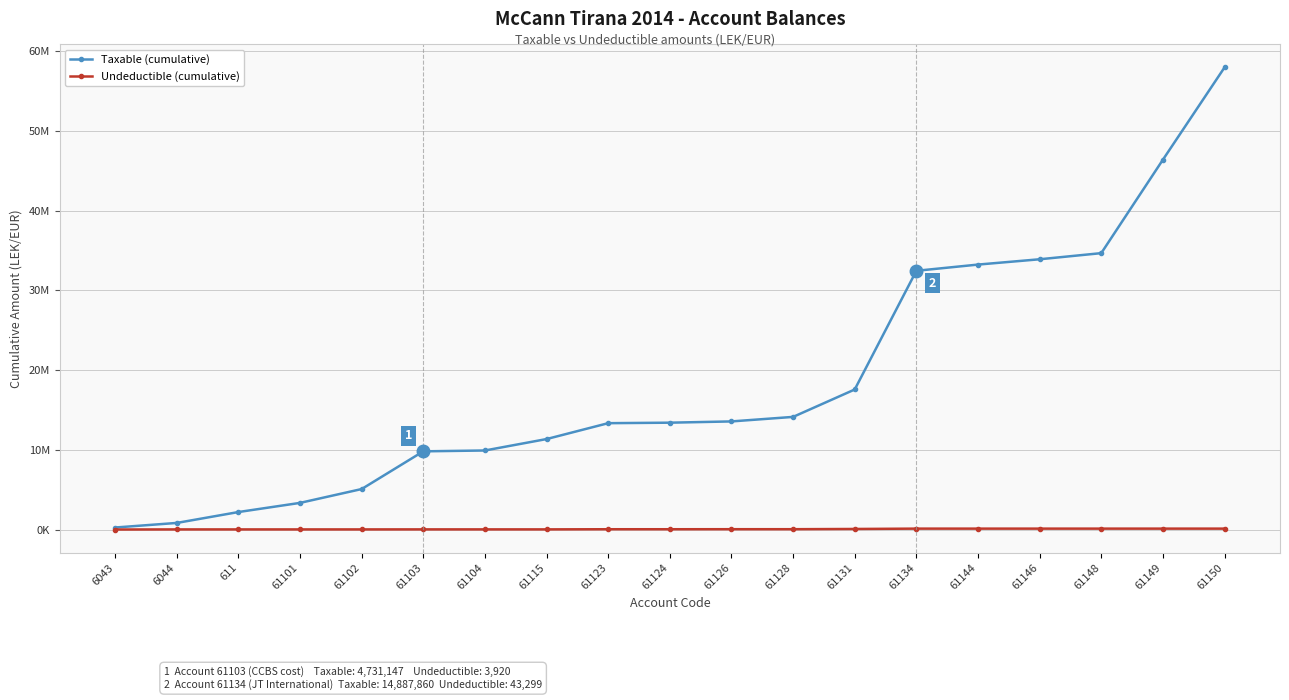

Which has a higher value, 61103 or 611?

61103